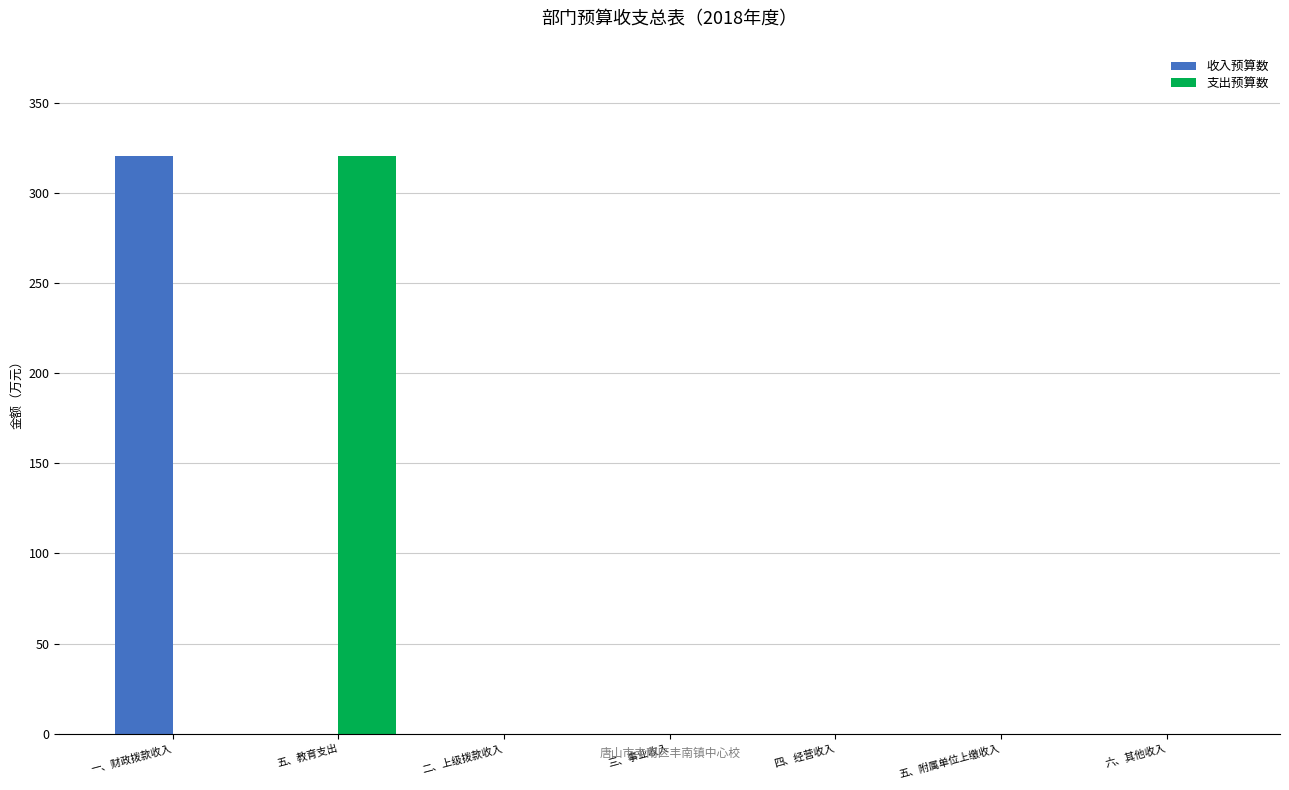

Is it true that 支出预算数 equals 0.0 at 四、经营收入?

True